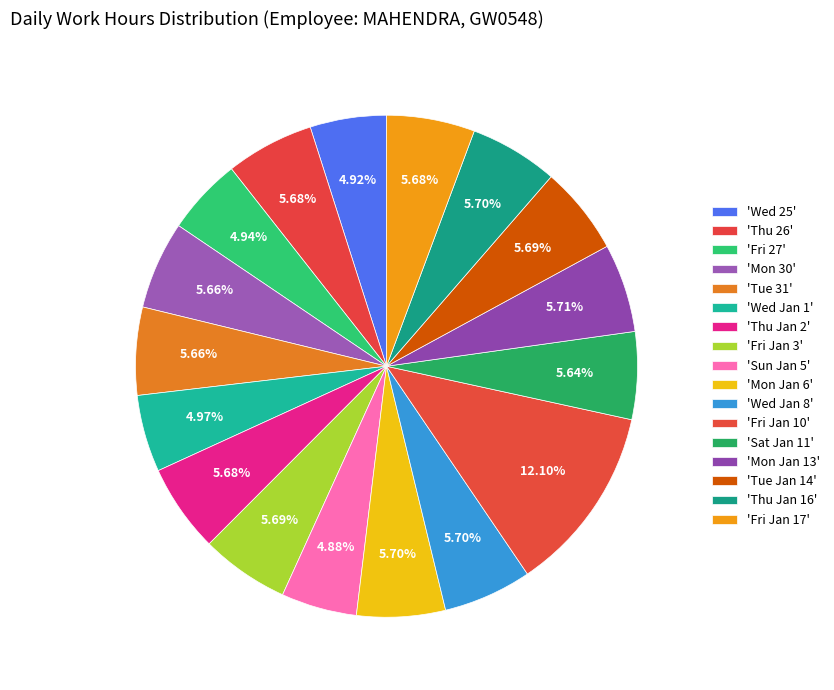

How many slices are in this pie chart?

17